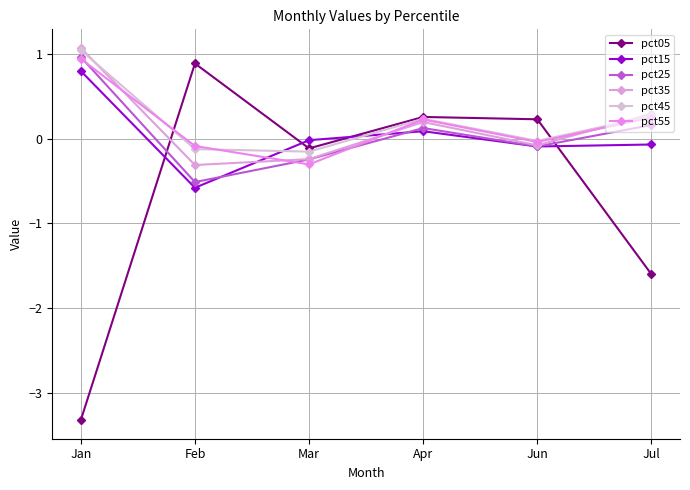

How many times do pct25 and pct55 cross each other?

3